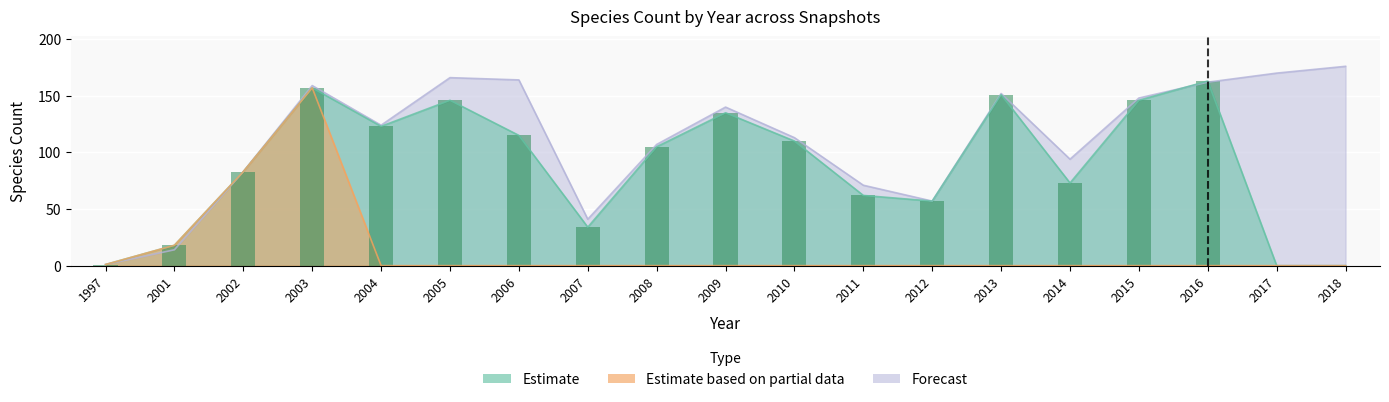

What is the difference between the highest and lowest values at 2018?

176